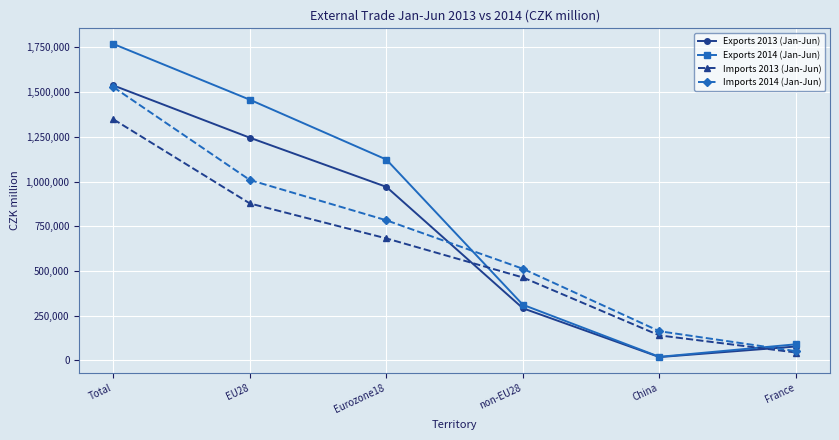

The Exports 2014 (Jan-Jun) series shows 1457239 at EU28. True or false?

True